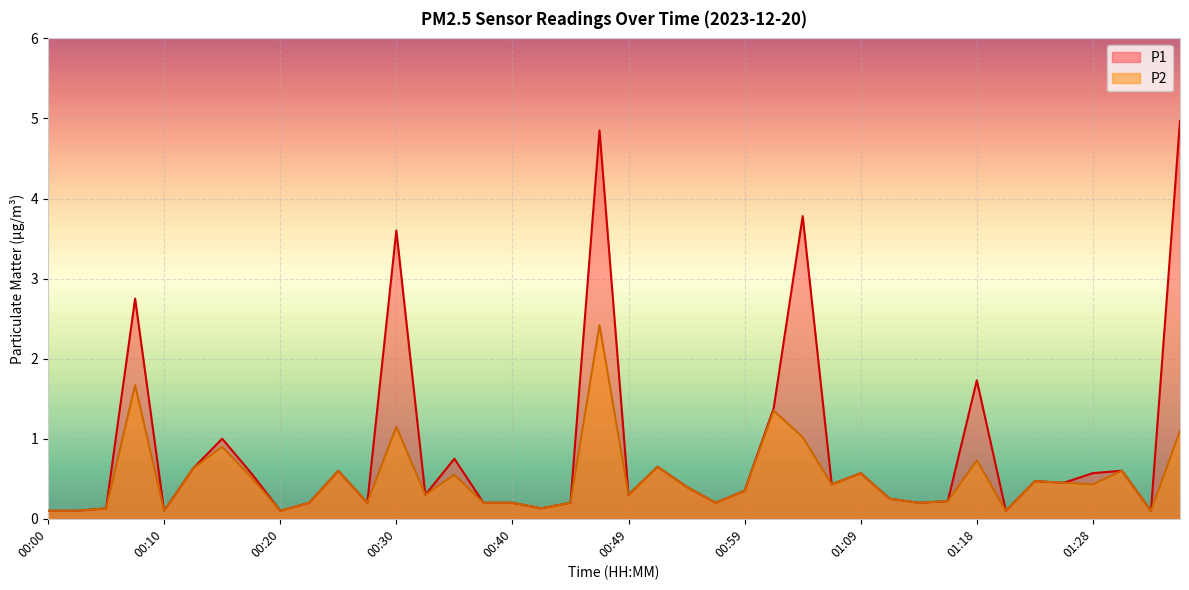

At 00:25, list the series in order from largest to smallest.

P1, P2